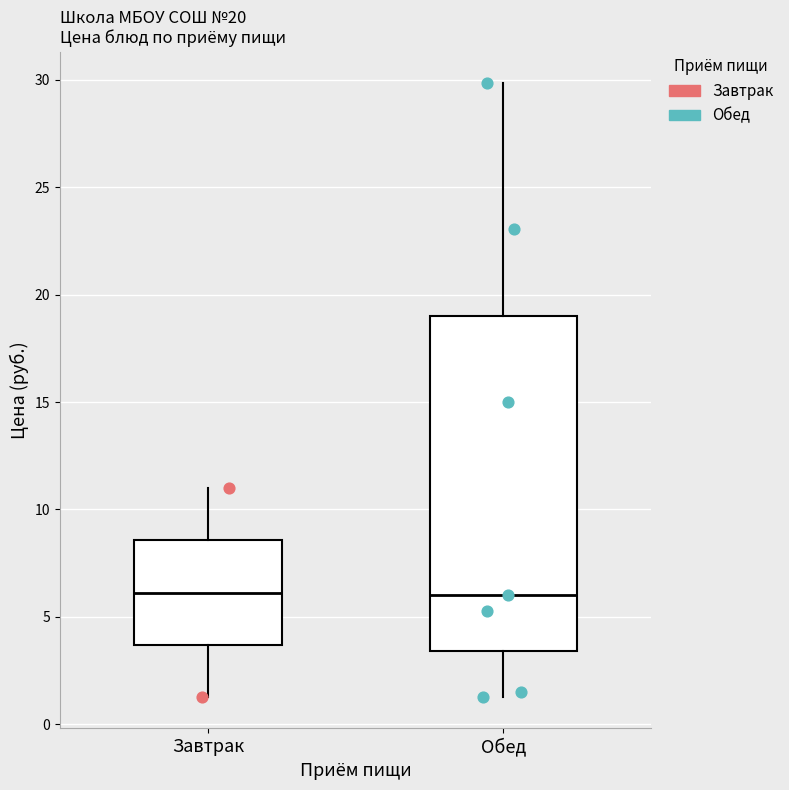

Comparing the boxes themselves (not the whiskers), which one is the tallest?

Обед